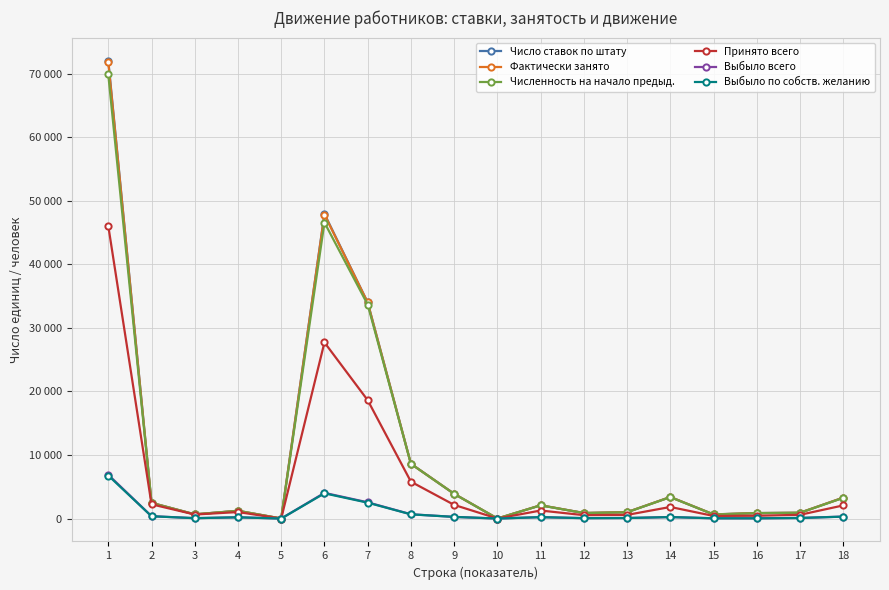

Is this an area chart (filled region under the line)?

No